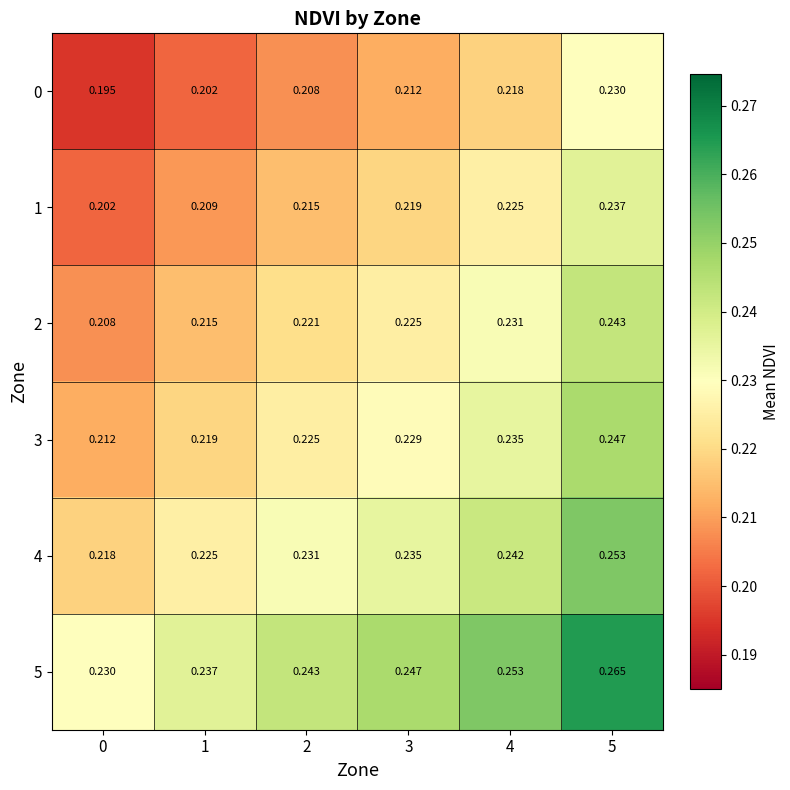

At 2, list the series in order from smallest to largest.

0, 1, 2, 3, 4, 5